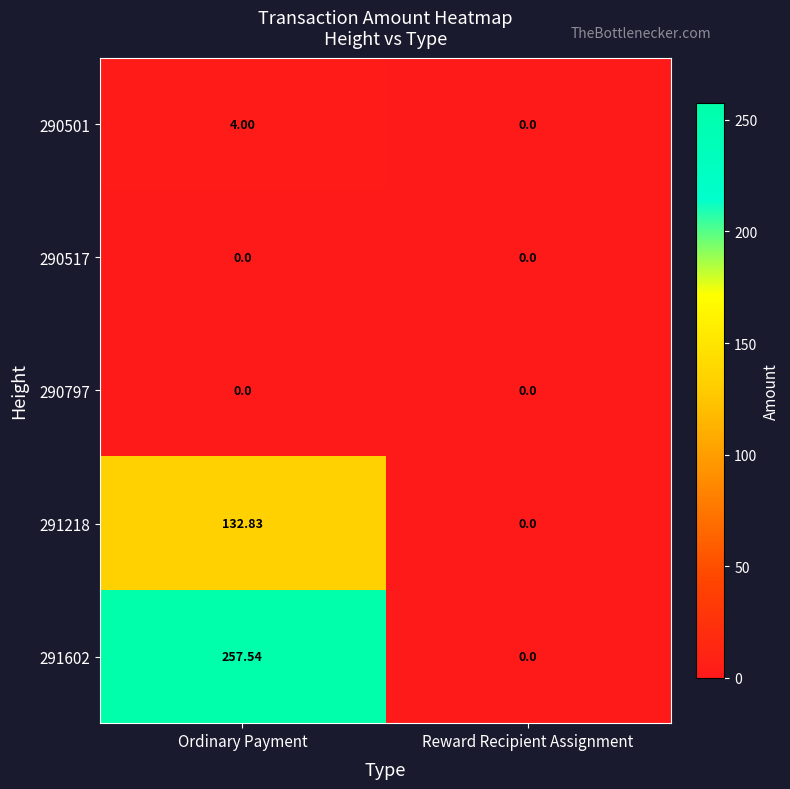

At which category is the sum across all series the highest?

Ordinary Payment